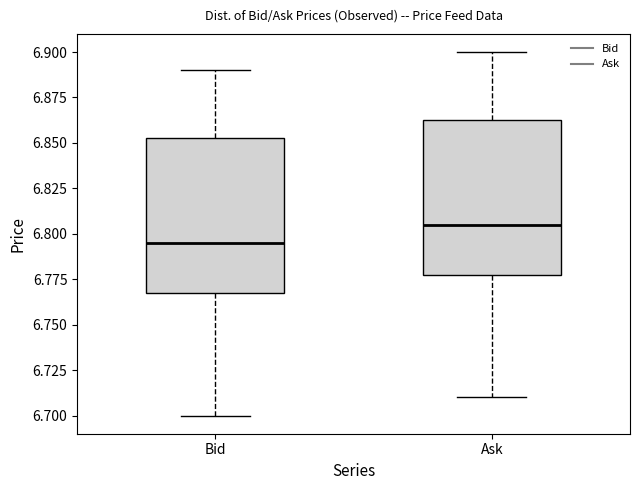

Where is the upper edge of the box for Bid on the y-axis? The values are not printed on the chart, so give them approximately, as read against the axis.

6.855